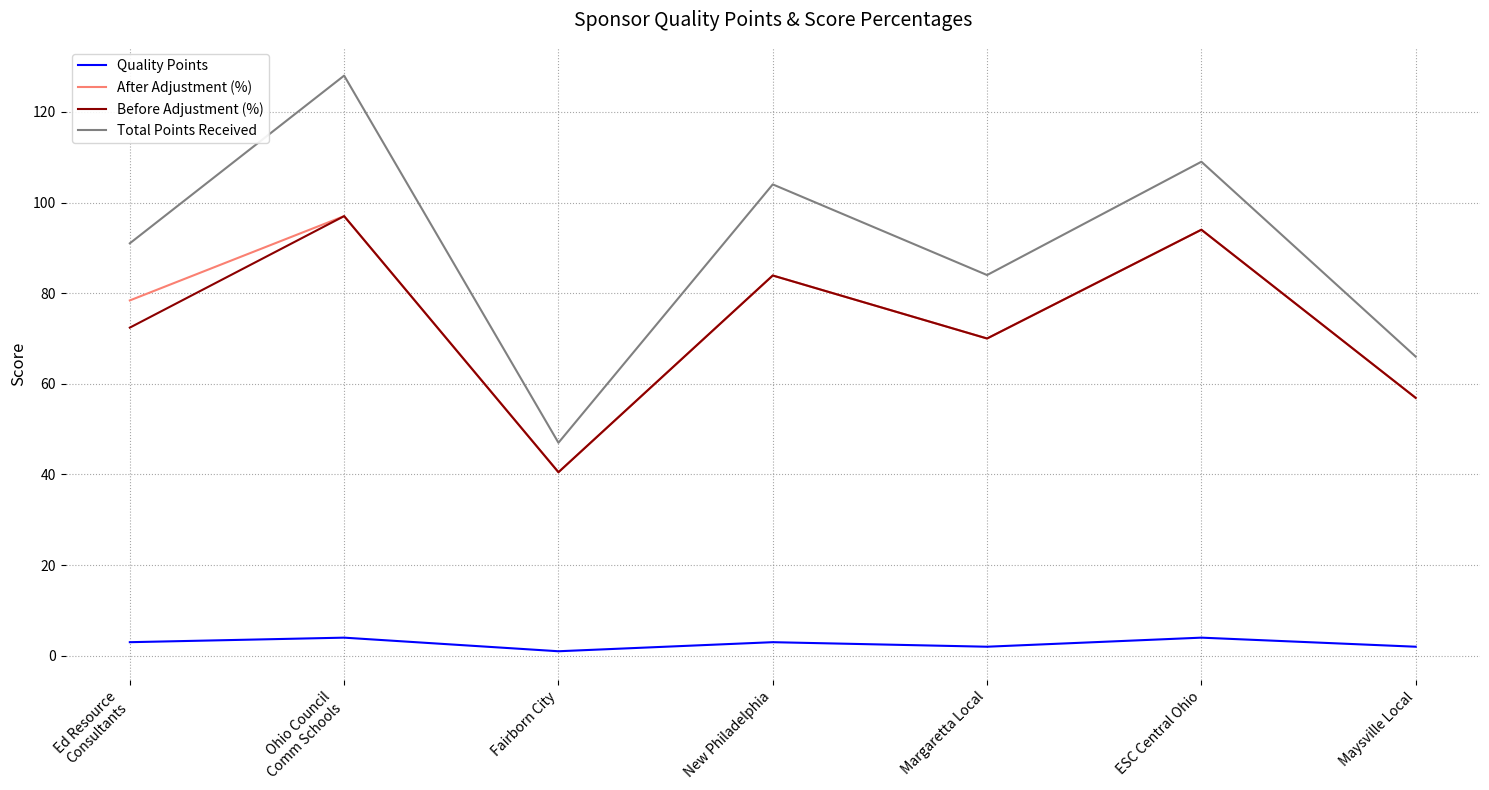

Reading left to right, extract all data points from this chart.

Quality Points: 3.0	4.0	1.0	3.0	2.0	4.0	2.0
After Adjustment (%): 78.4	97.0	40.5	83.9	70.0	94.0	56.9
Before Adjustment (%): 72.4	97.0	40.5	83.9	70.0	94.0	56.9
Total Points Received: 91.0	128.0	47.0	104.0	84.0	109.0	66.0